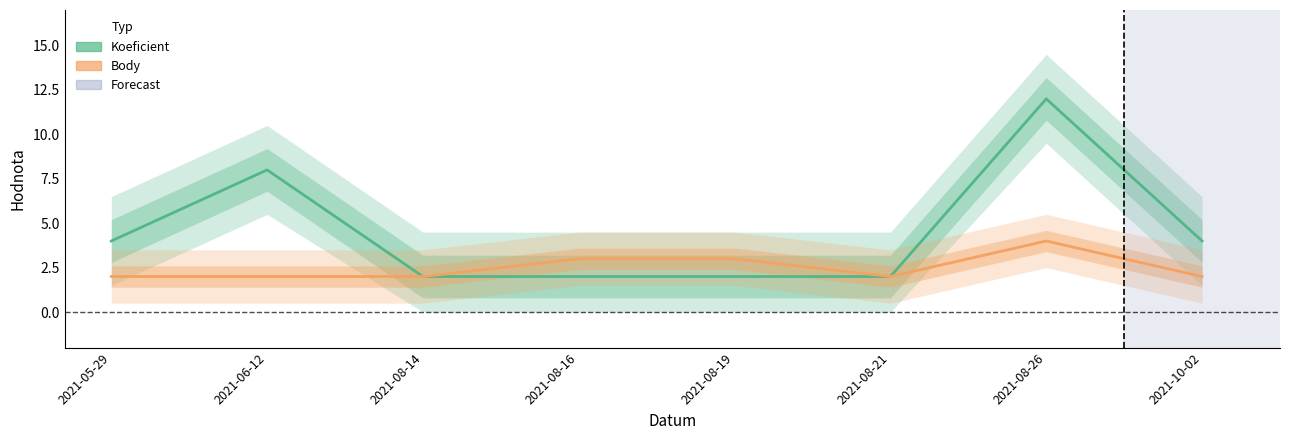

What is the highest value of the Body series?

4